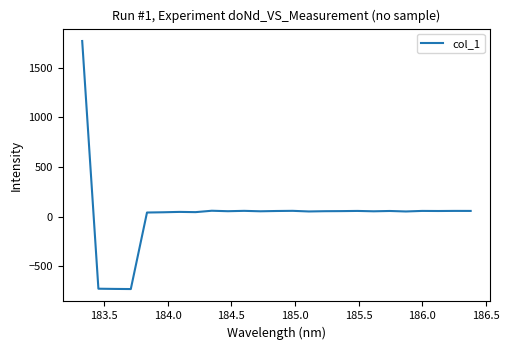

What is the smallest value displayed?

-728.8